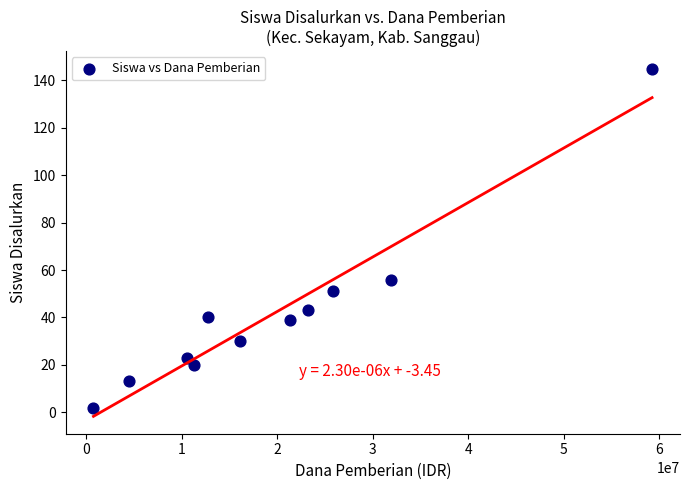

What is the average Y value?

42